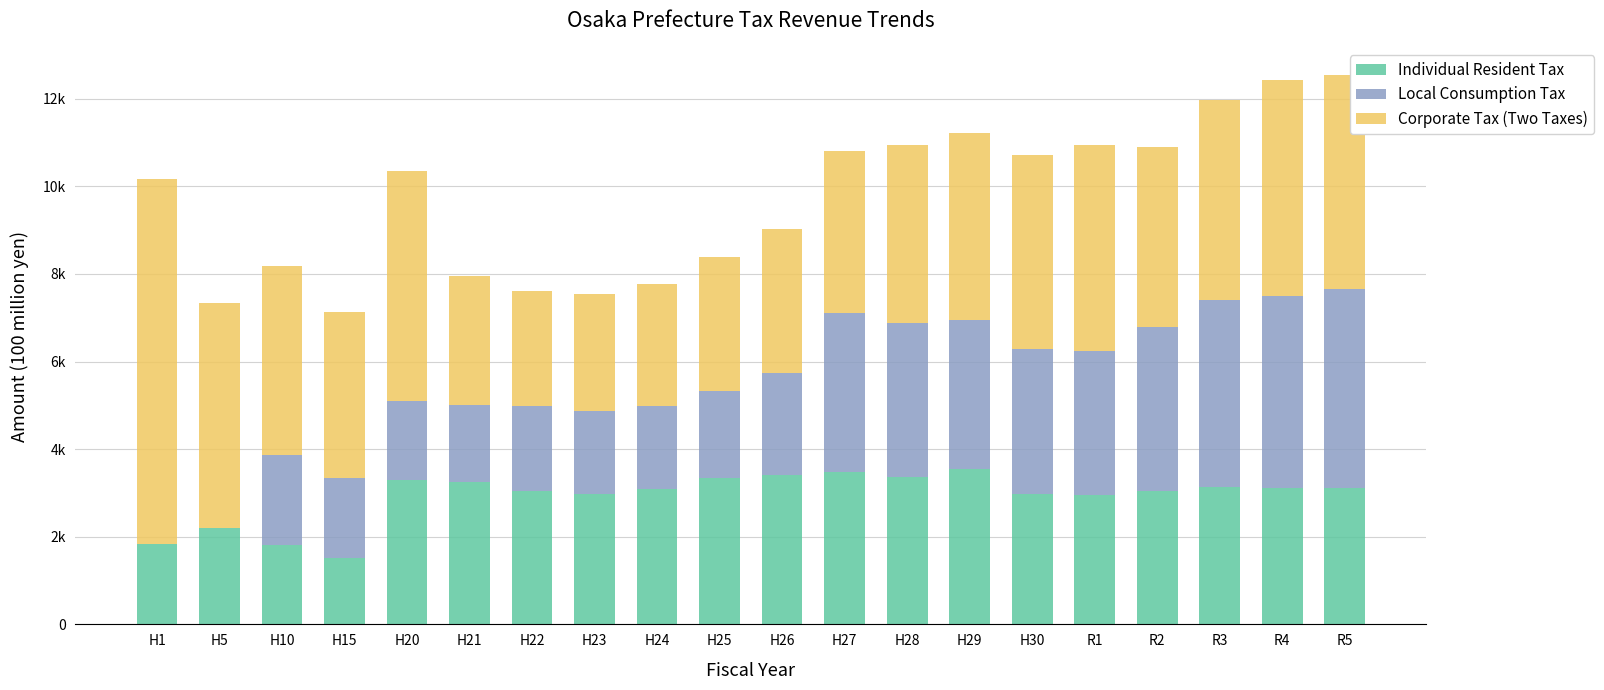

Which series has the largest range (max minus min)?

Corporate Tax (Two Taxes)